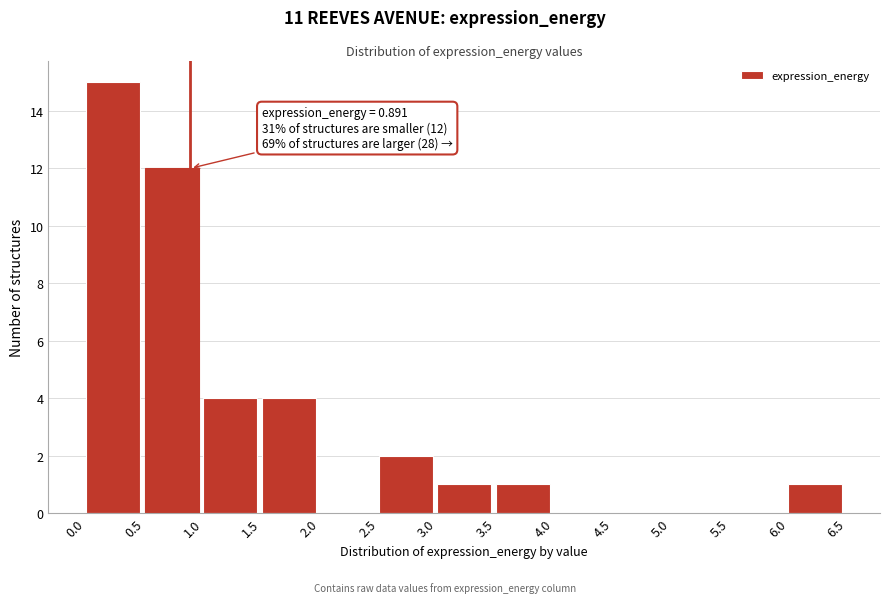

Which range on the x-axis has the tallest bar?

0.0 to 0.5